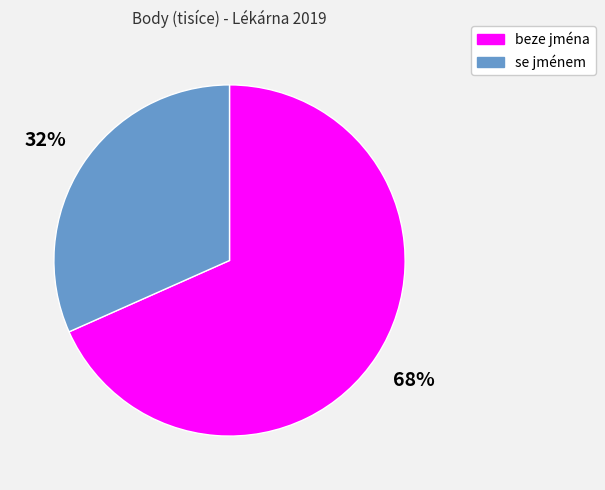

Approximately how many times larger is the value at se jménem compared to beze jména?

0.5